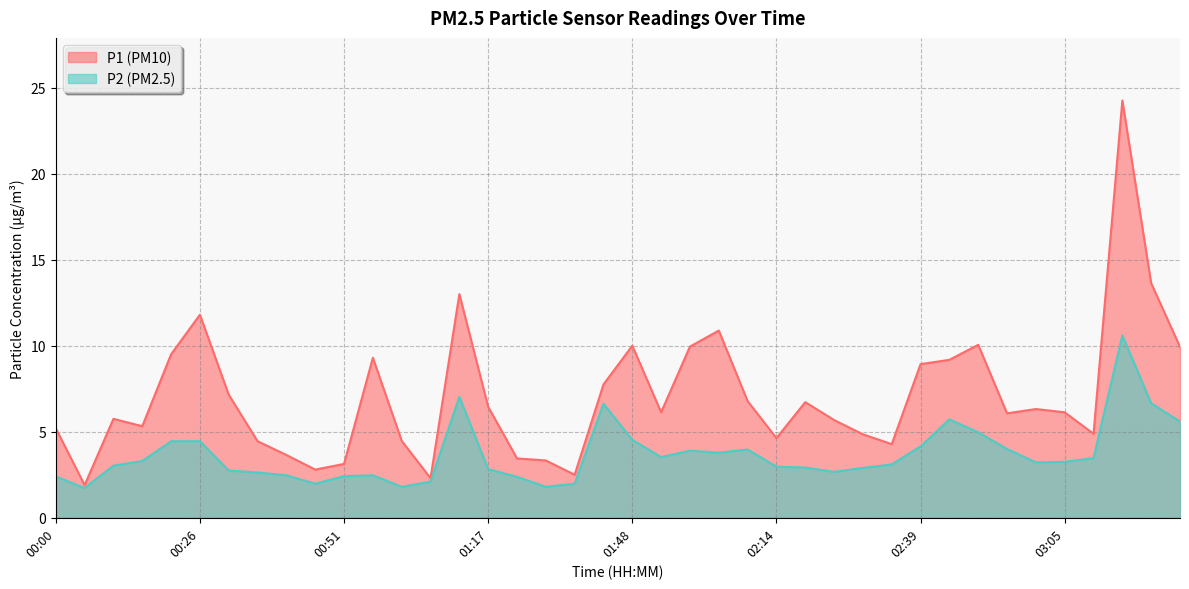

At which label is P2 closest to 6?

02:44